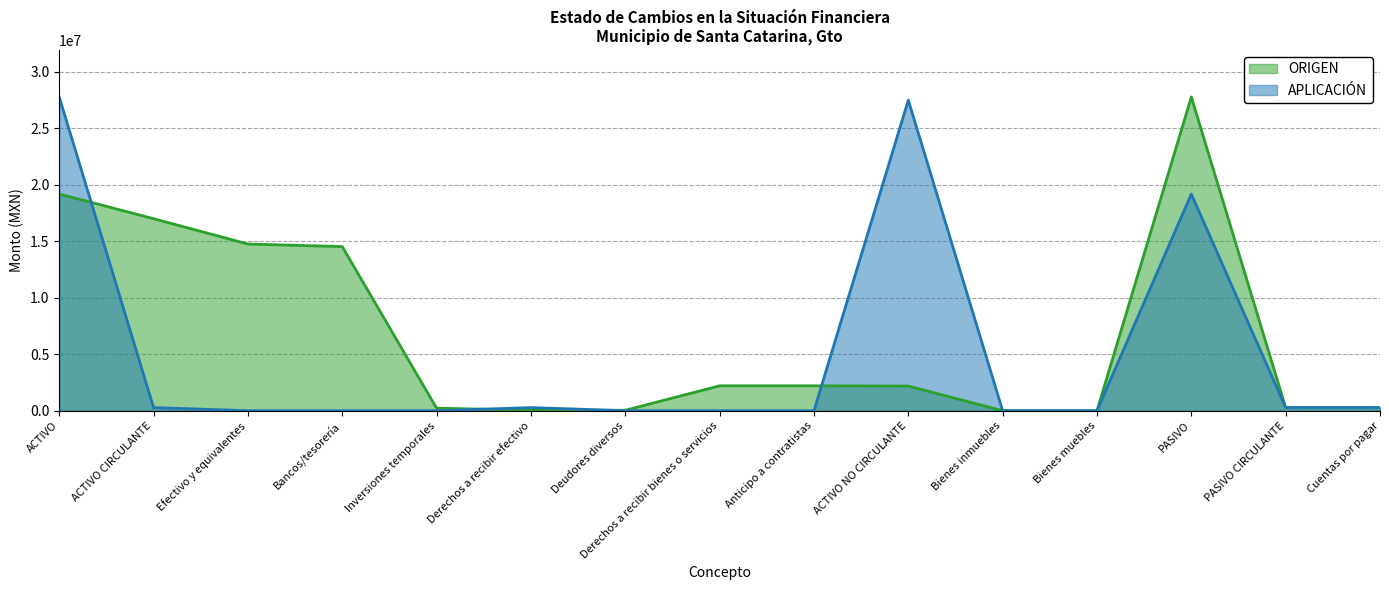

At which category does APLICACIÓN reach its first local peak?

Derechos a recibir efectivo